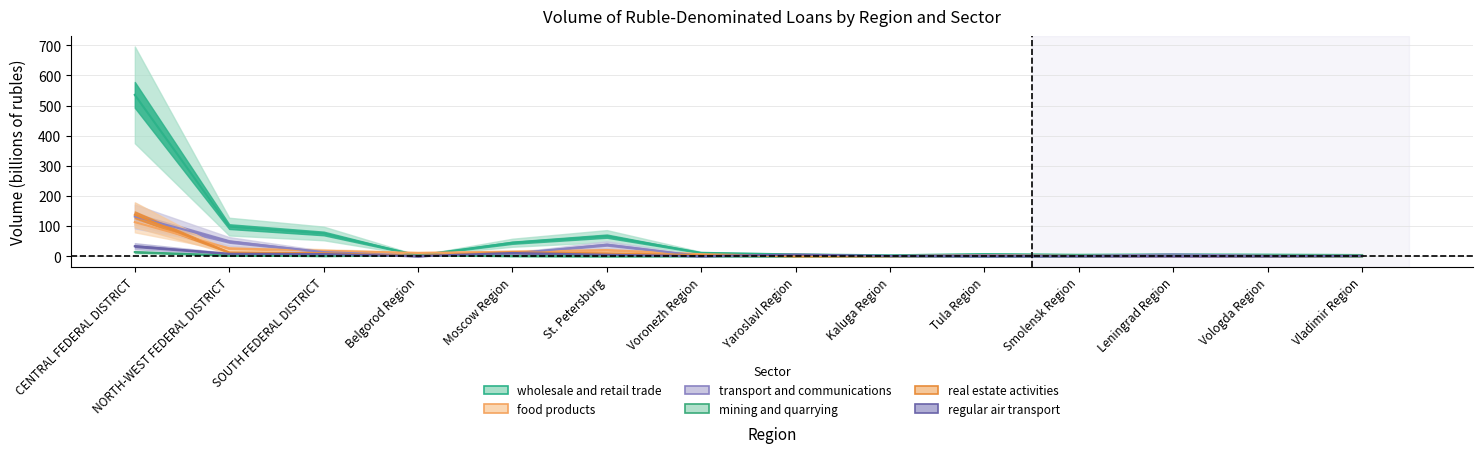

Reading right to left, extract all data points from this chart.

wholesale and retail trade: Vladimir Region=3.9	Vologda Region=5.0	Leningrad Region=5.7	Smolensk Region=4.6	Tula Region=6.9	Kaluga Region=2.9	Yaroslavl Region=5.8	Voronezh Region=11.0	St. Petersburg=66.6	Moscow Region=44.6	Belgorod Region=2.4	SOUTH FEDERAL DISTRICT=75.5	NORTH-WEST FEDERAL DISTRICT=98.2	CENTRAL FEDERAL DISTRICT=535.5
food products: Vladimir Region=0.8	Vologda Region=1.1	Leningrad Region=1.3	Smolensk Region=0.8	Tula Region=2.3	Kaluga Region=0.5	Yaroslavl Region=0.3	Voronezh Region=6.6	St. Petersburg=20.4	Moscow Region=14.7	Belgorod Region=10.8	SOUTH FEDERAL DISTRICT=18.0	NORTH-WEST FEDERAL DISTRICT=26.0	CENTRAL FEDERAL DISTRICT=113.1
transport and communications: Vladimir Region=0.5	Vologda Region=1.0	Leningrad Region=6.0	Smolensk Region=0.6	Tula Region=3.2	Kaluga Region=0.5	Yaroslavl Region=0.6	Voronezh Region=0.5	St. Petersburg=38.2	Moscow Region=8.9	Belgorod Region=1.4	SOUTH FEDERAL DISTRICT=13.6	NORTH-WEST FEDERAL DISTRICT=48.6	CENTRAL FEDERAL DISTRICT=131.8
mining and quarrying: Vladimir Region=0.0	Vologda Region=0.0	Leningrad Region=1.3	Smolensk Region=0.0	Tula Region=0.0	Kaluga Region=0.1	Yaroslavl Region=0.0	Voronezh Region=0.4	St. Petersburg=0.1	Moscow Region=0.6	Belgorod Region=2.4	SOUTH FEDERAL DISTRICT=0.8	NORTH-WEST FEDERAL DISTRICT=2.3	CENTRAL FEDERAL DISTRICT=13.7
real estate activities: Vladimir Region=0.8	Vologda Region=0.2	Leningrad Region=0.5	Smolensk Region=0.6	Tula Region=1.0	Kaluga Region=0.5	Yaroslavl Region=0.3	Voronezh Region=3.7	St. Petersburg=9.3	Moscow Region=13.1	Belgorod Region=1.0	SOUTH FEDERAL DISTRICT=9.9	NORTH-WEST FEDERAL DISTRICT=12.2	CENTRAL FEDERAL DISTRICT=137.5
regular air transport: Vladimir Region=1.0	Vologda Region=0.0	Leningrad Region=0.2	Smolensk Region=0.2	Tula Region=0.1	Kaluga Region=0.9	Yaroslavl Region=5.5	Voronezh Region=0.0	St. Petersburg=4.8	Moscow Region=10.6	Belgorod Region=0.0	SOUTH FEDERAL DISTRICT=7.1	NORTH-WEST FEDERAL DISTRICT=8.0	CENTRAL FEDERAL DISTRICT=33.2